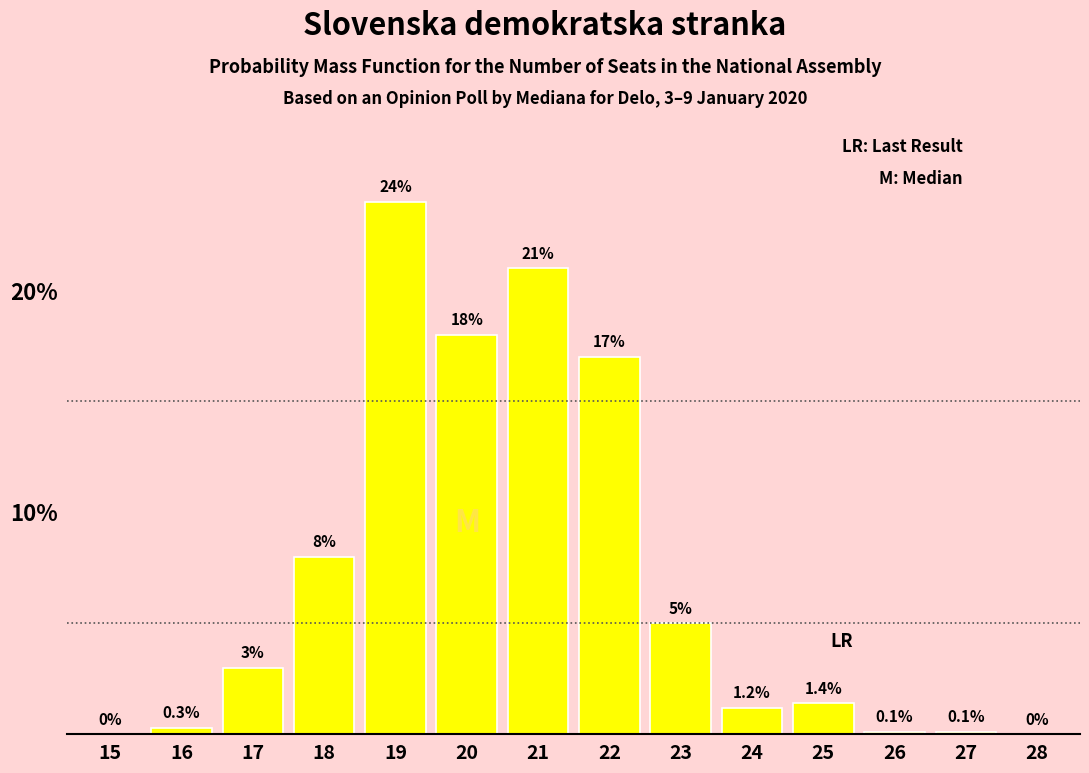

Reading left to right, transcribe all the data shown in this chart.

15=0.0	16=0.3	17=3.0	18=8.0	19=24.0	20=18.0	21=21.0	22=17.0	23=5.0	24=1.2	25=1.4	26=0.1	27=0.1	28=0.0